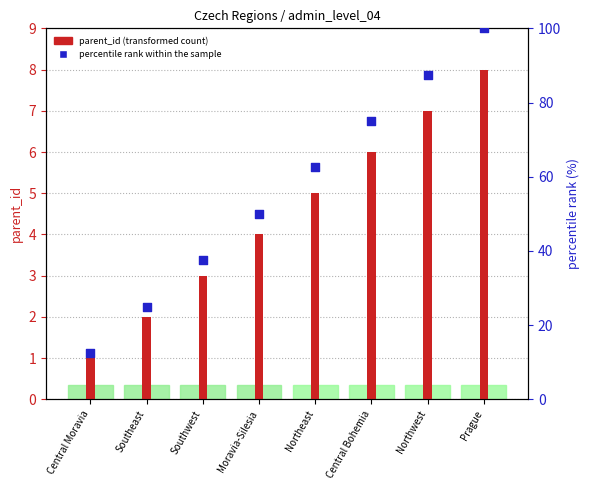

Which series contains the lowest Y value?

parent_id (transformed count)